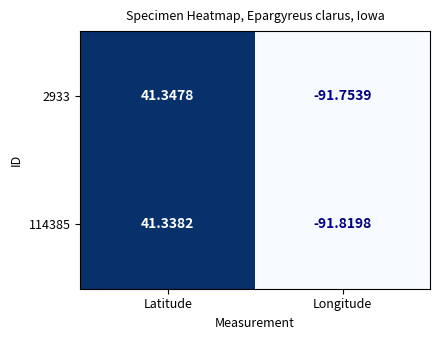

Which category has the lowest value in the 114385 series?

Longitude